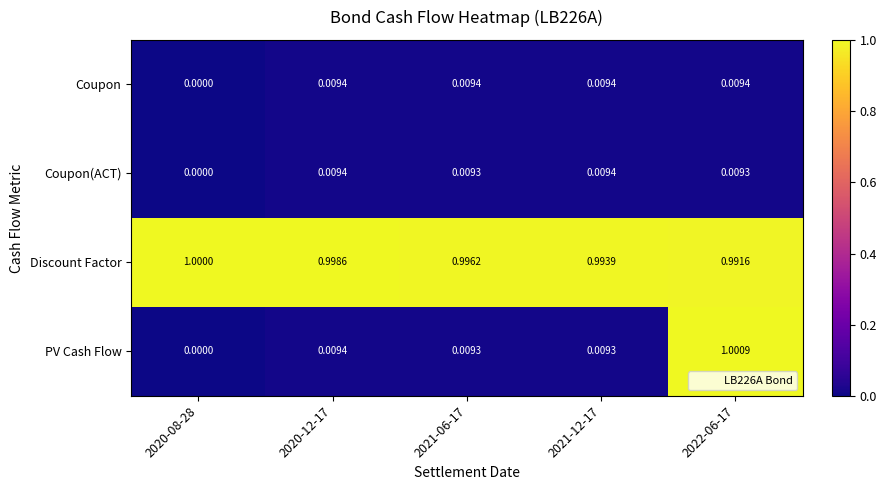

Which series has the widest spread of values?

PV Cash Flow